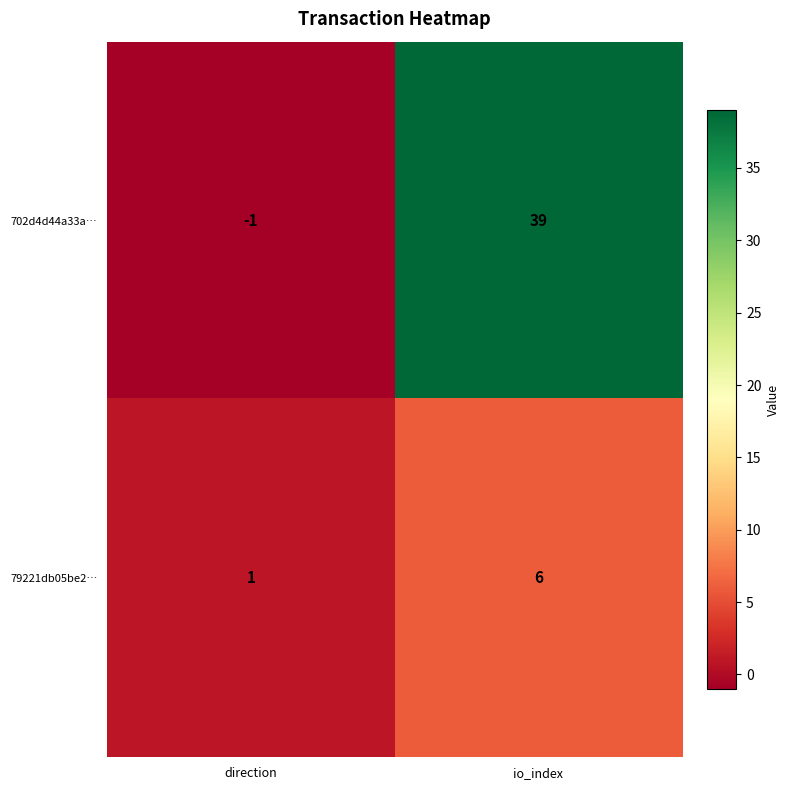

List the series in order of their peak value, lowest first.

79221db05be2…, 702d4d44a33a…